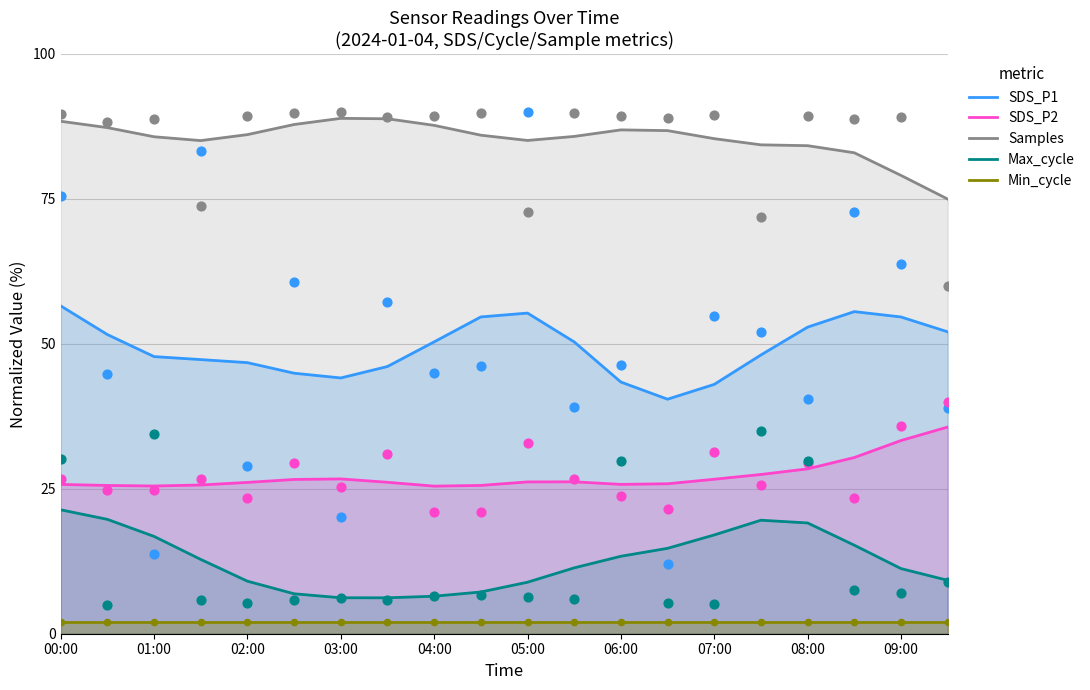

At how many categories does at least one series exceed 4?

20